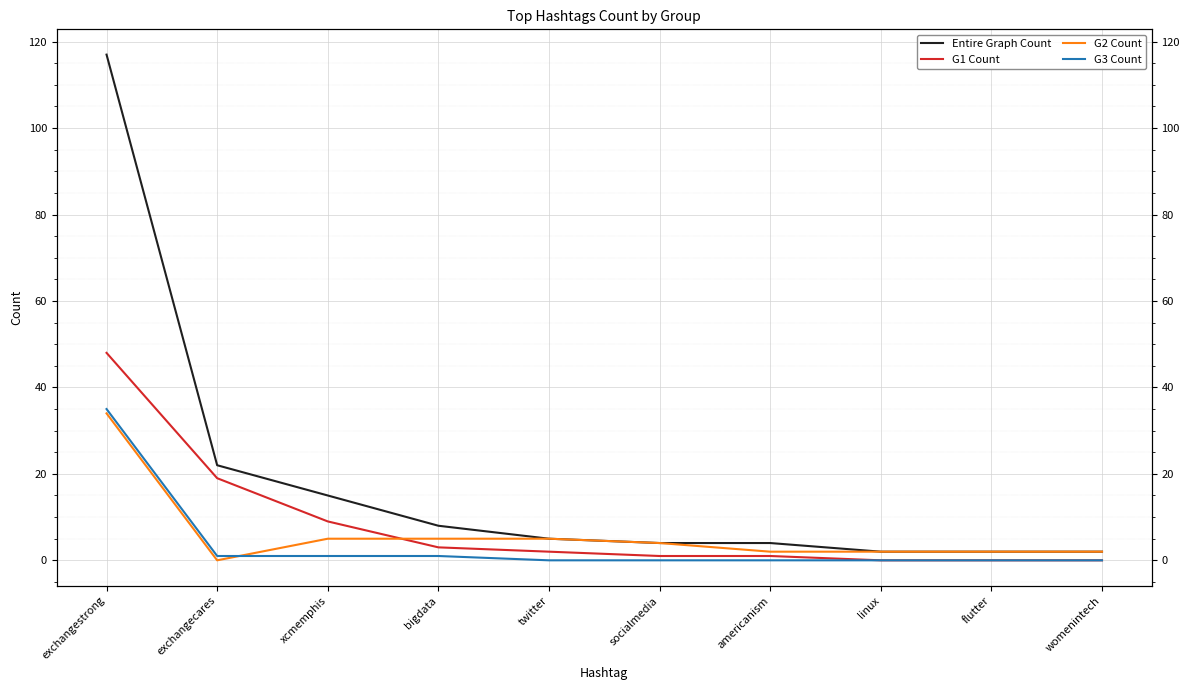

Which category has the lowest value in the G2 Count series?

exchangecares